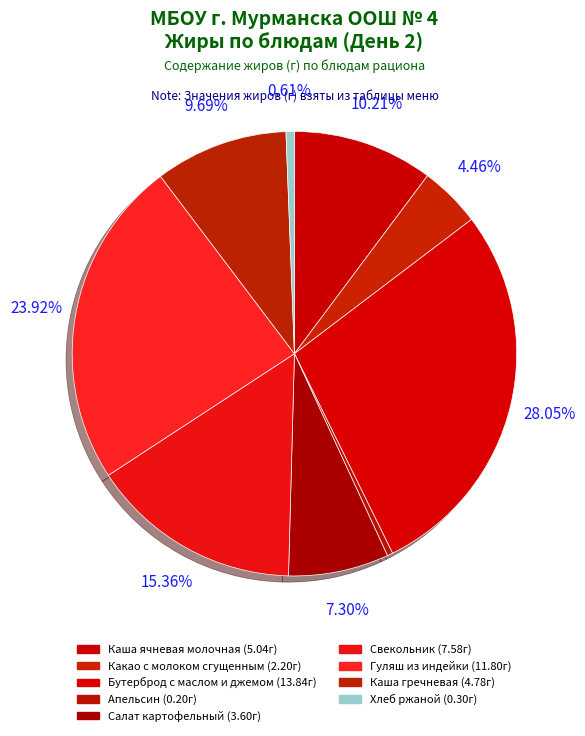

To the nearest percent, what is the difference between the largest and smallest slice percentages?

28%